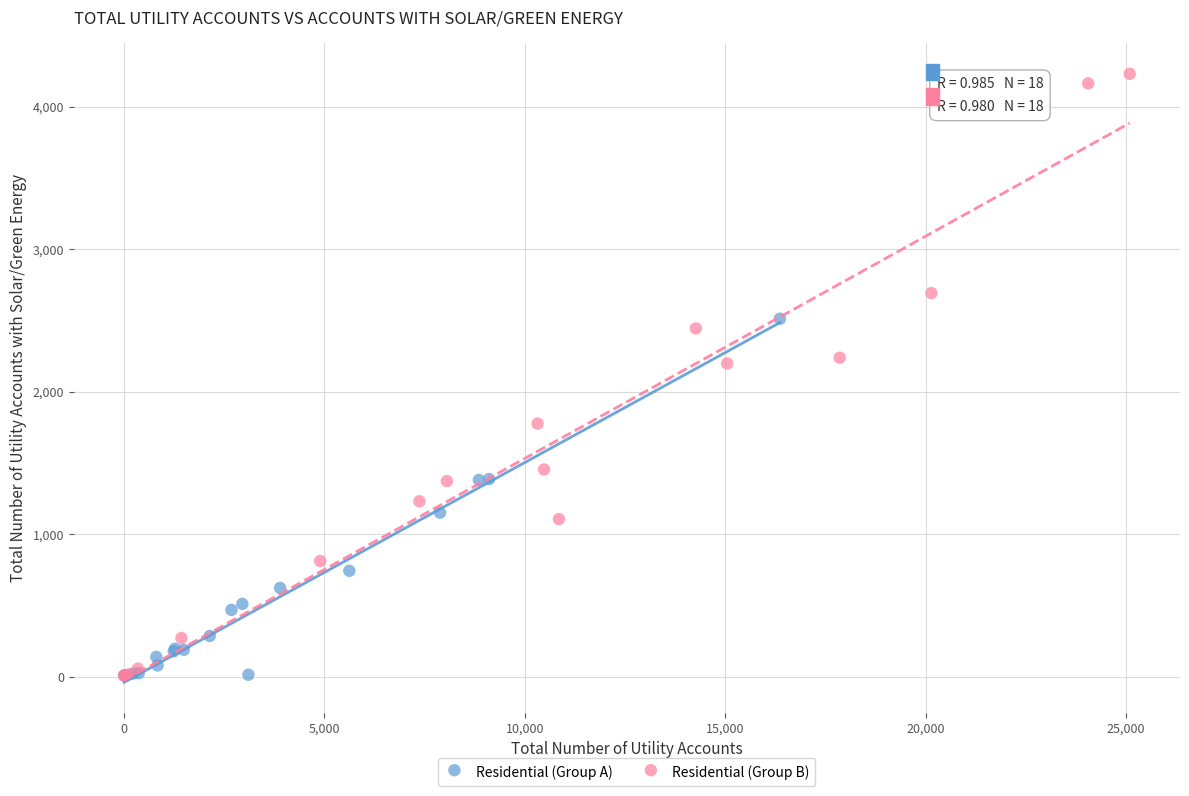

Which series contains the highest Y value?

Residential (Group B)